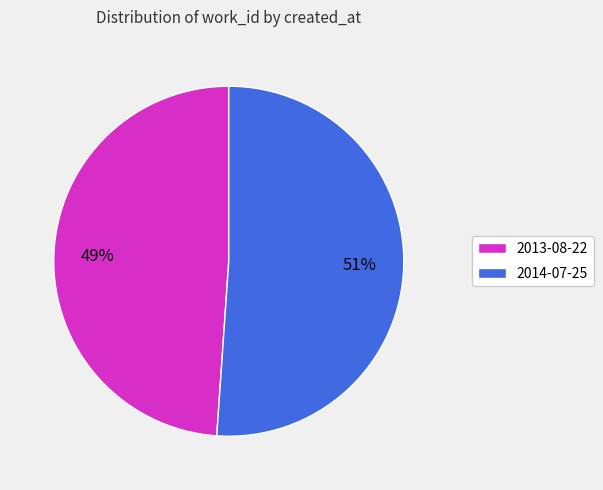

What percentage is the 2014-07-25 slice, to the nearest percent?

51%